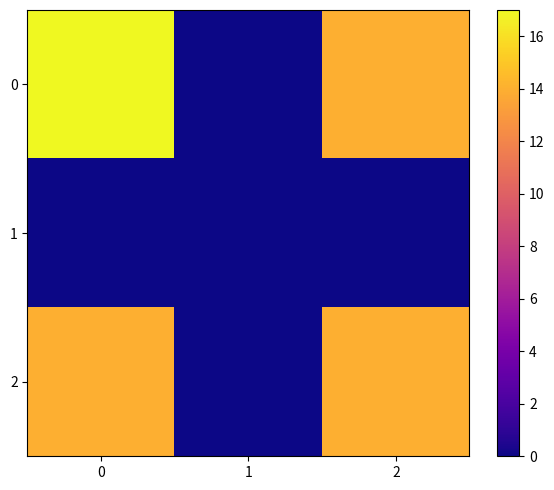

Reading right to left, transcribe all the data shown in this chart.

0: 2=14	1=0	0=17
1: 2=0	1=0	0=0
2: 2=14	1=0	0=14